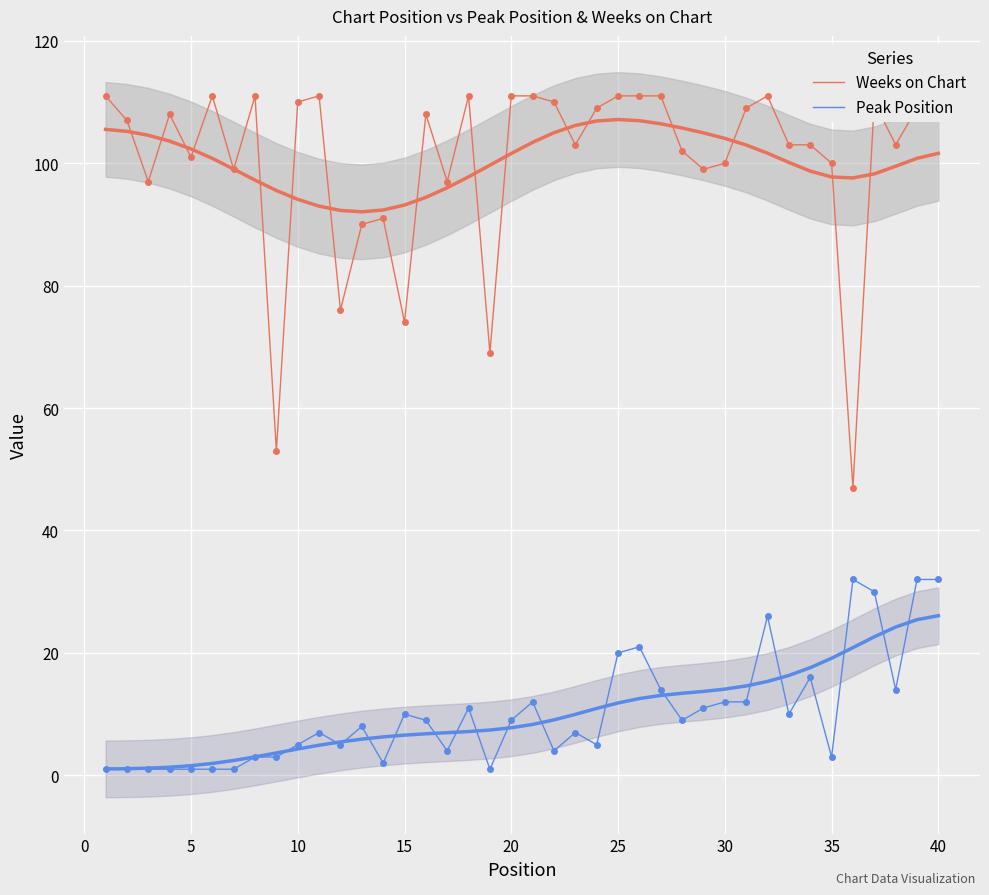

How many data points in Weeks on Chart are less than 108?

20